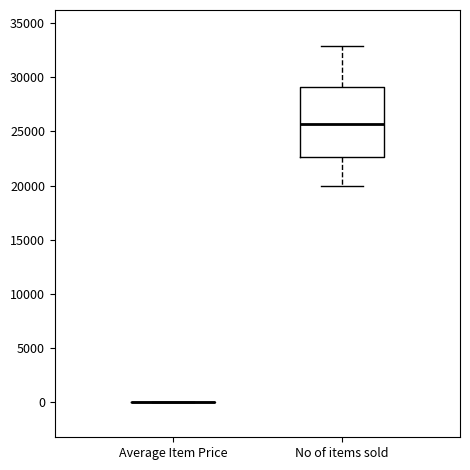

Reading left to right, read every box against the y-axis: the position of its median line, the range the box covers, and the ends of its whiskers. The values are not printed on the chart, so give them approximately, as read against the axis.

Average Item Price: box collapsed to a line at 0, whiskers 0 to 0
No of items sold: median 25500, box 22500 to 29000, whiskers 20000 to 33000